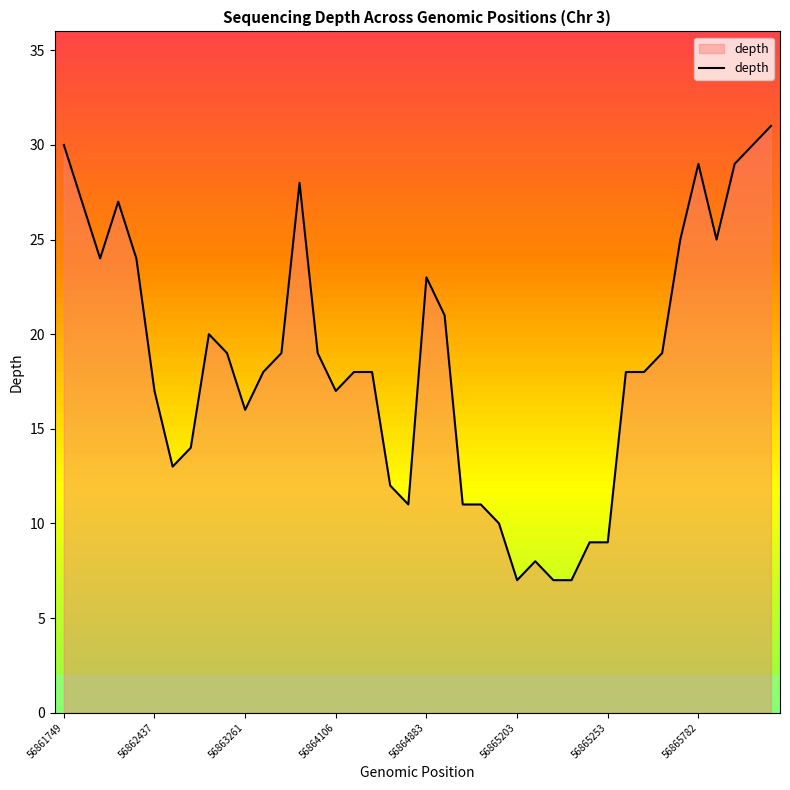

What is the lowest value of the depth series?

7